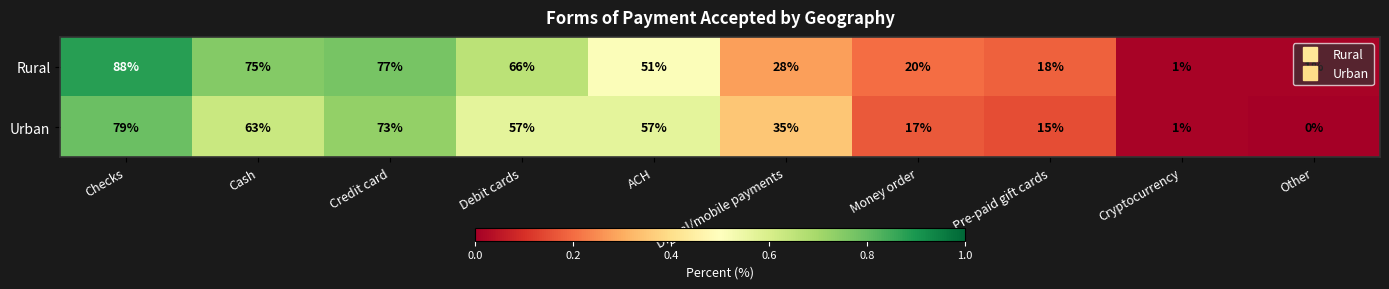

Which label corresponds to the smallest value in the chart?

Other